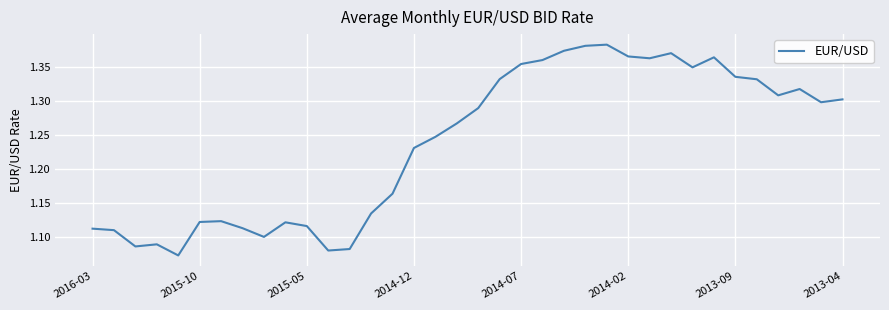

What is the difference between the maximum and minimum values?

0.3